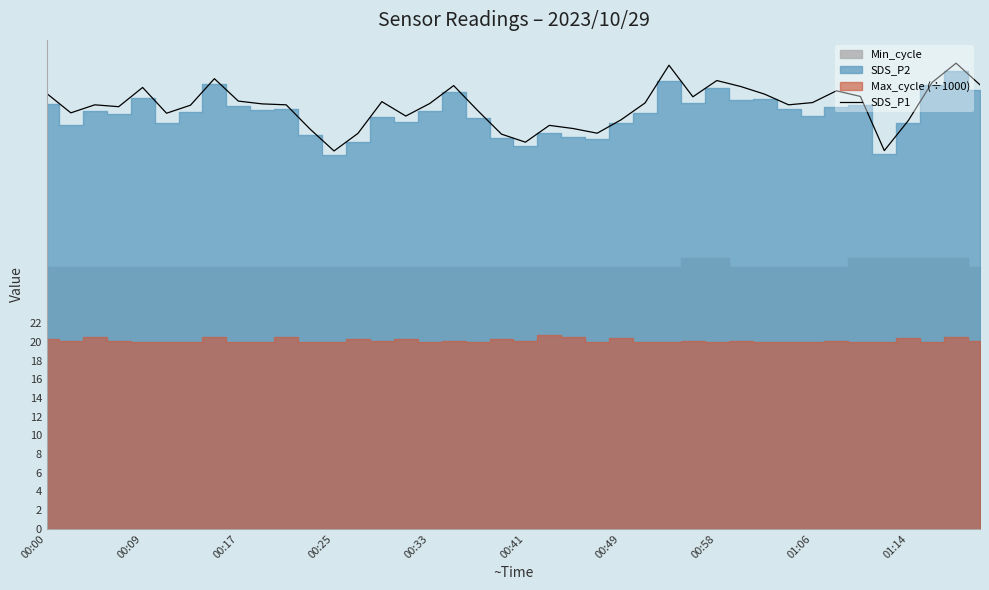

How many values are below 45?

15